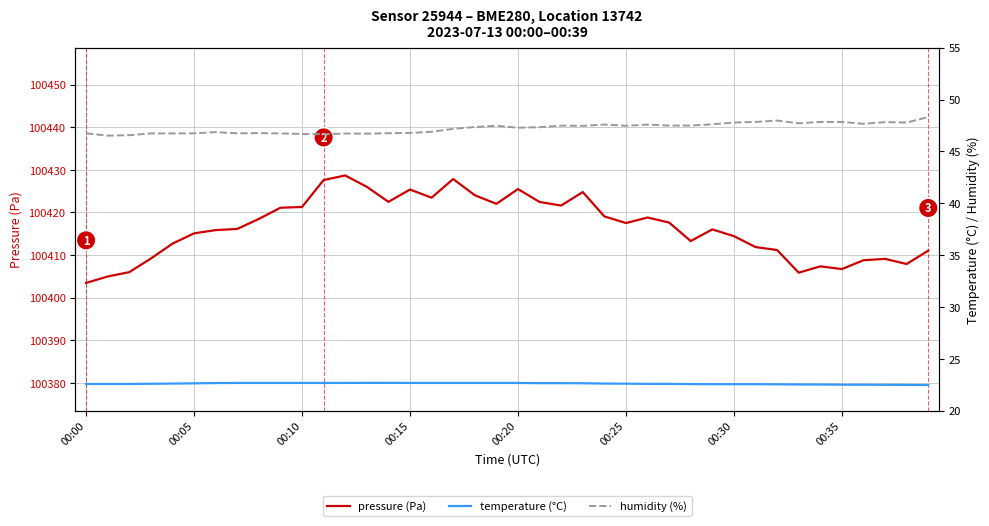

Is it true that pressure (Pa) equals 28441.9 at 00:20?

False